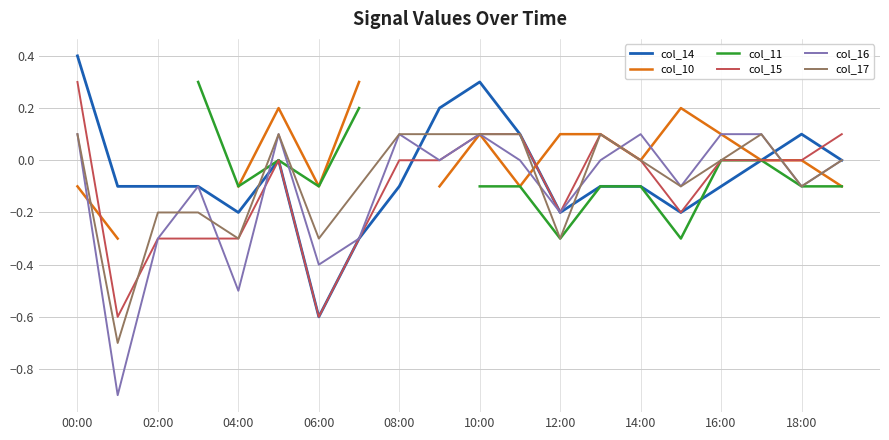

After their last crossing, which series has the higher values: col_15 or col_14?

col_15